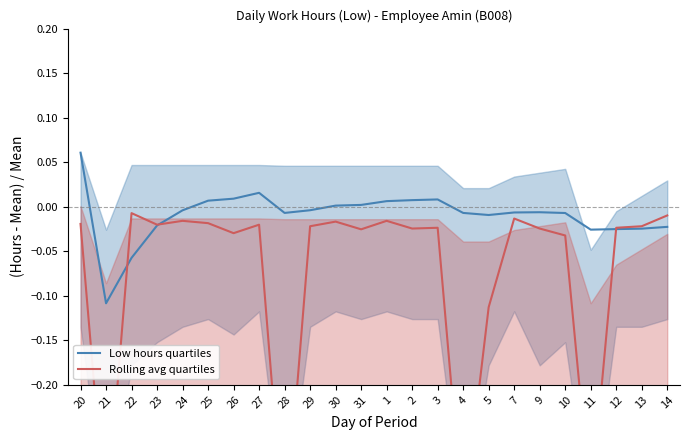

How many lines are shown in the chart?

2